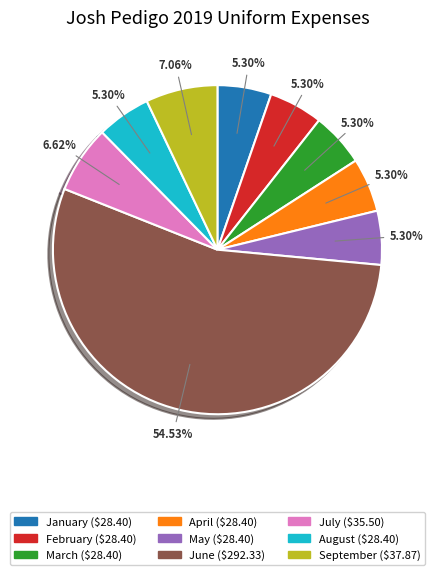

How many segments does this pie chart have?

9